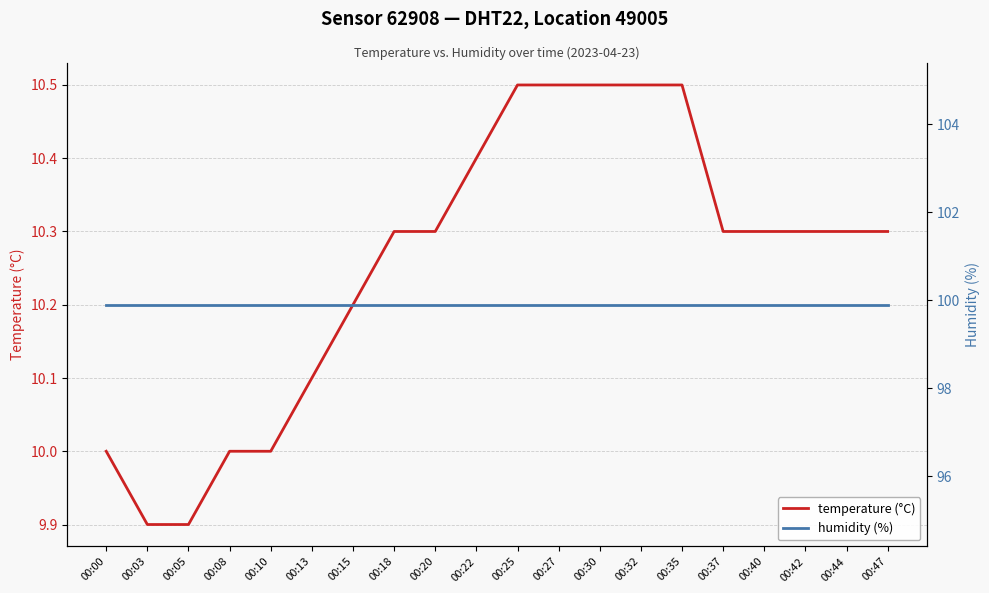

What is the difference between the maximum and minimum values in the temperature (°C) series?

0.6